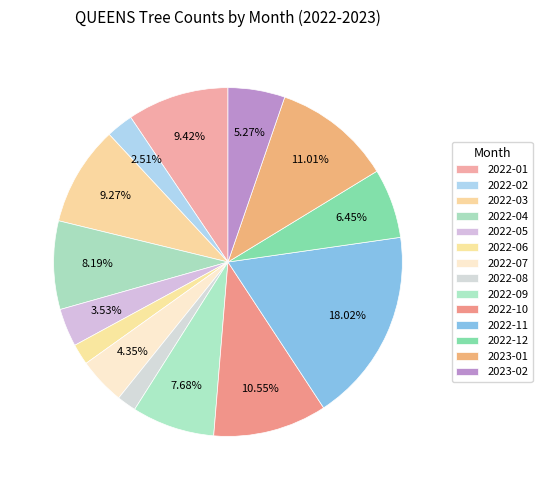

The 2023-01 slice represents 1% of the pie. True or false?

False